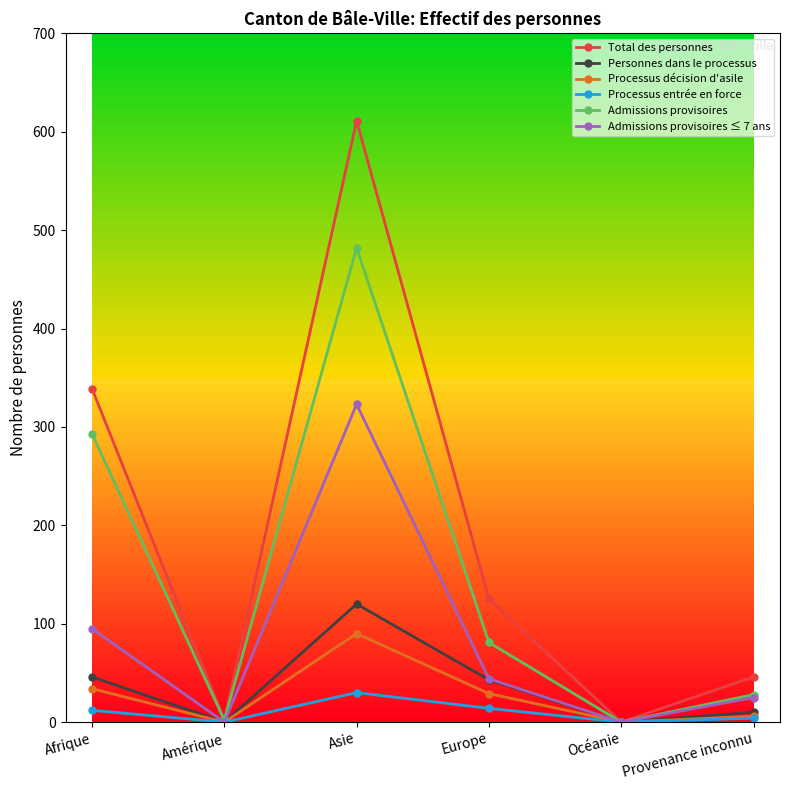

Which series changed the most between Amérique and Provenance inconnu?

Total des personnes